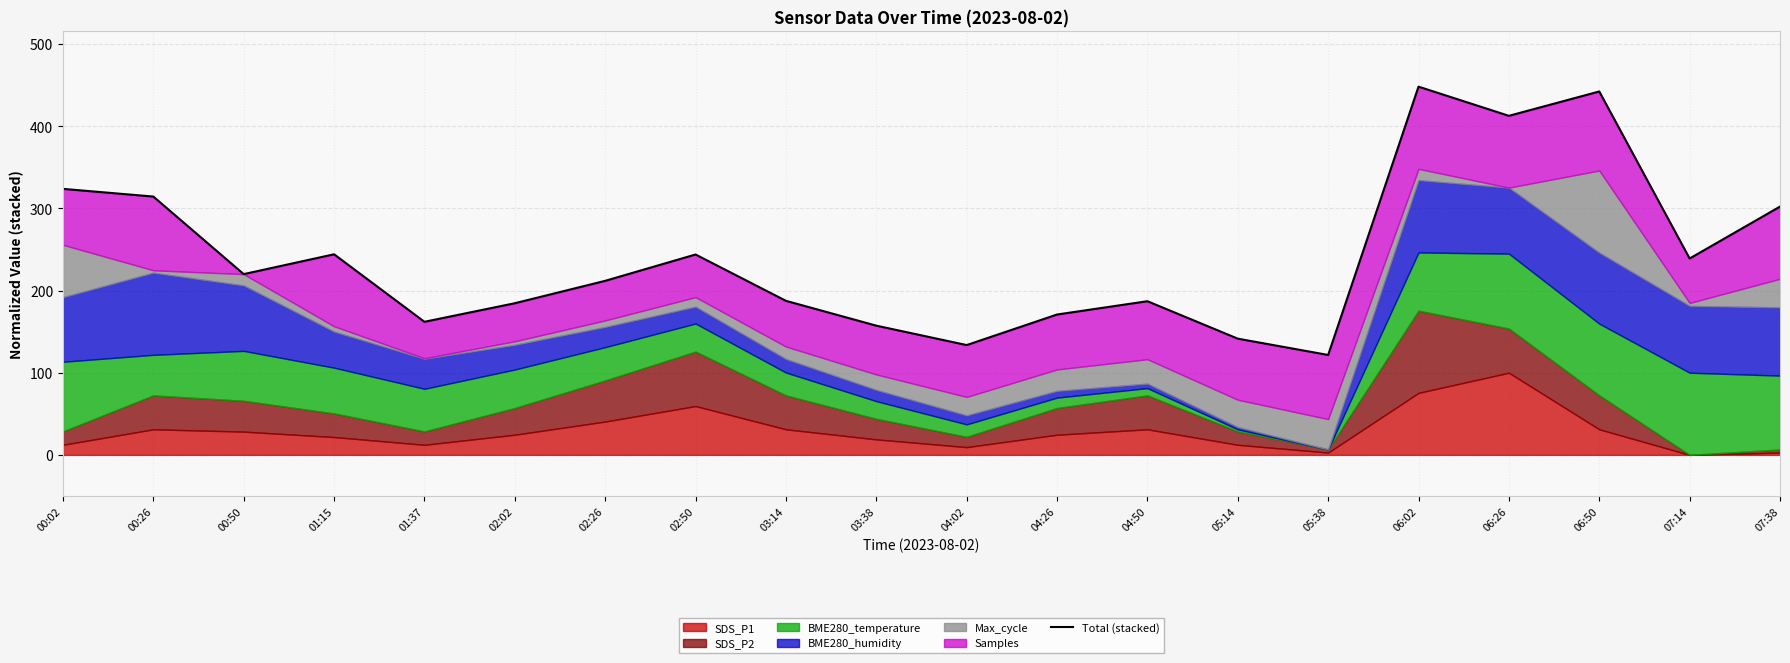

List the labels in order of value, largest first.

06:02, 06:50, 06:26, 00:02, 00:26, 07:38, 01:15, 02:50, 07:14, 00:50, 02:26, 03:14, 04:50, 02:02, 04:26, 01:37, 03:38, 05:14, 04:02, 05:38